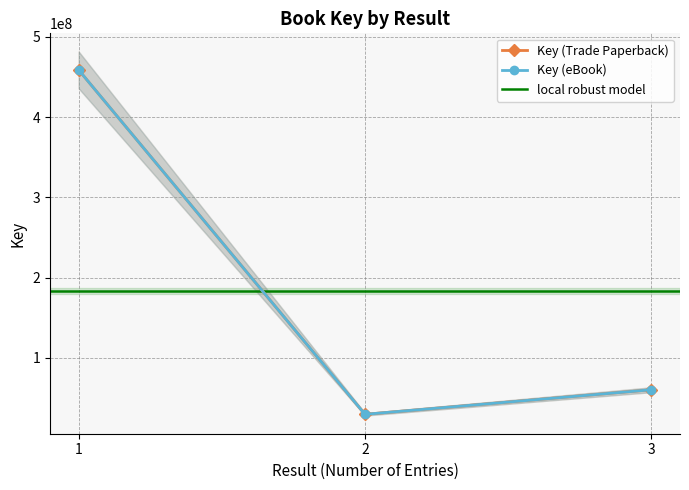

Rank the categories by Key (eBook) value from lowest to highest.

2, 3, 1